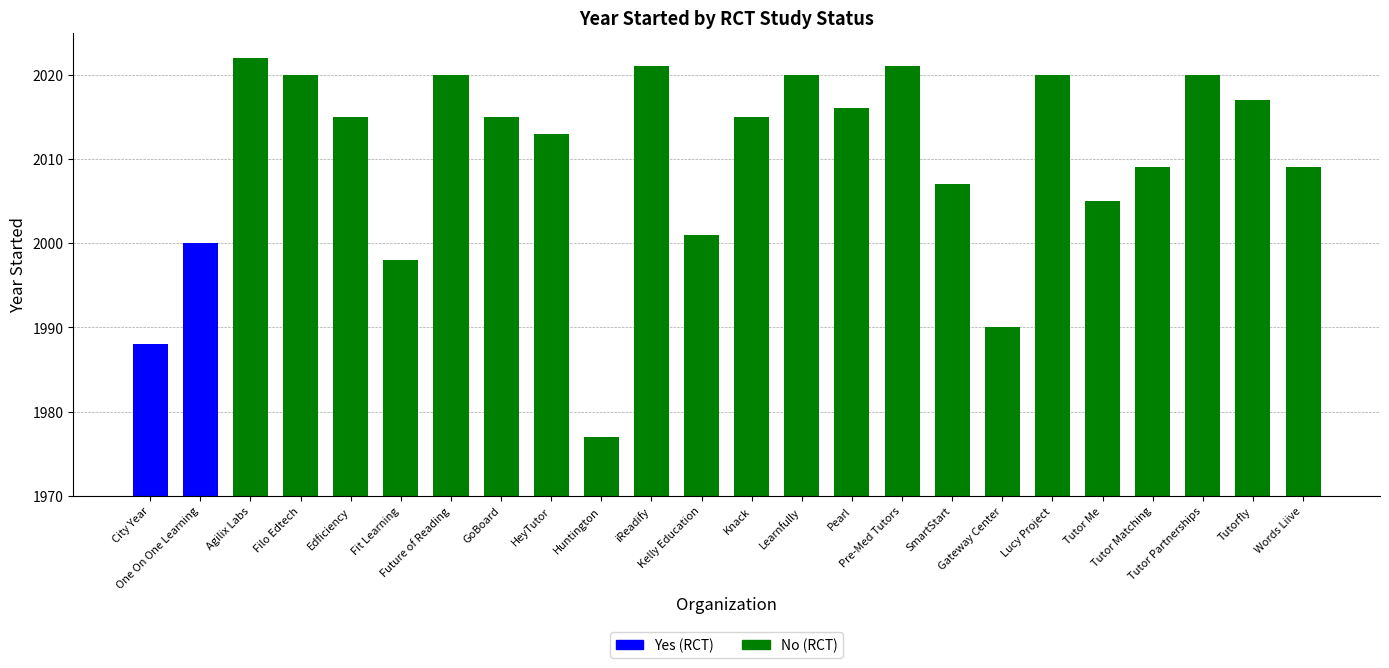

What is the difference between the maximum and minimum values in the No (RCT) series?

45